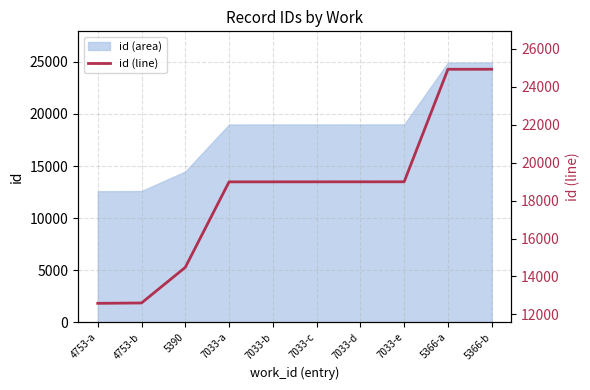

How many lines are shown in the chart?

1